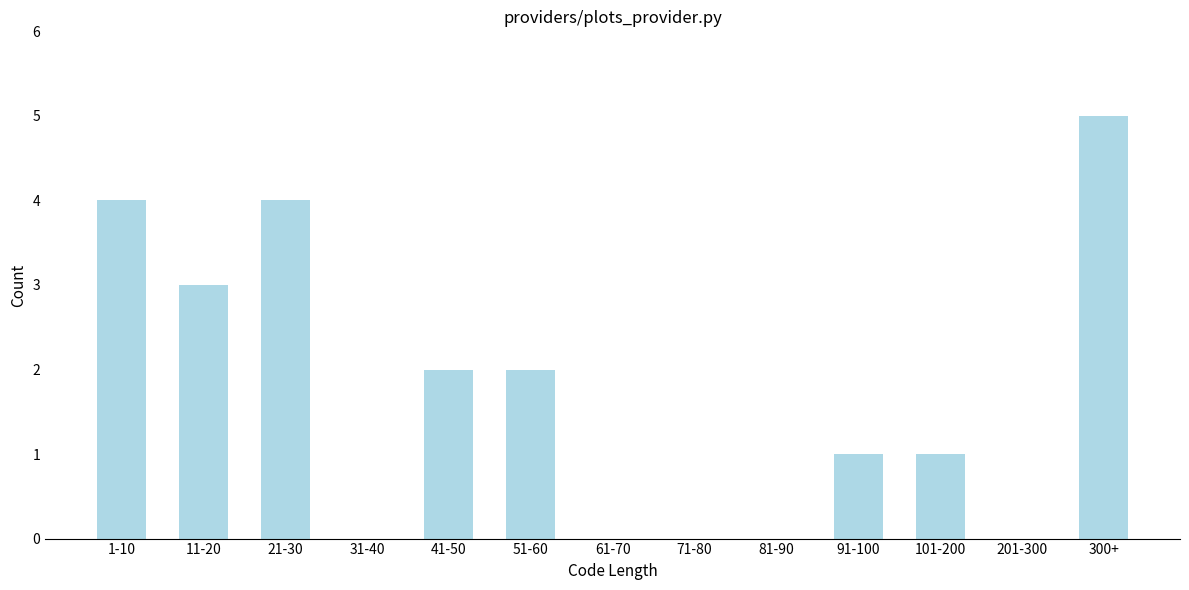

Reading right to left, transcribe all the data shown in this chart.

300+=5	201-300=0	101-200=1	91-100=1	81-90=0	71-80=0	61-70=0	51-60=2	41-50=2	31-40=0	21-30=4	11-20=3	1-10=4